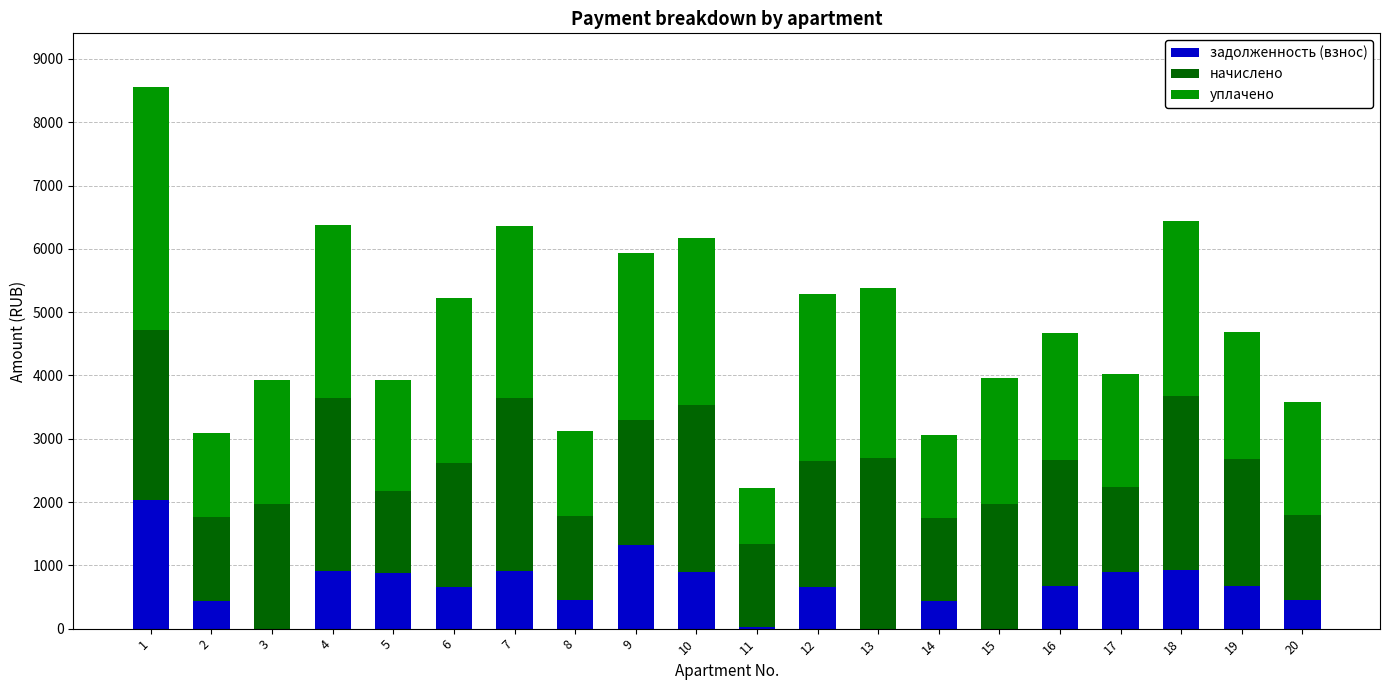

What is the highest value of the задолженность (взнос) series?

2025.8